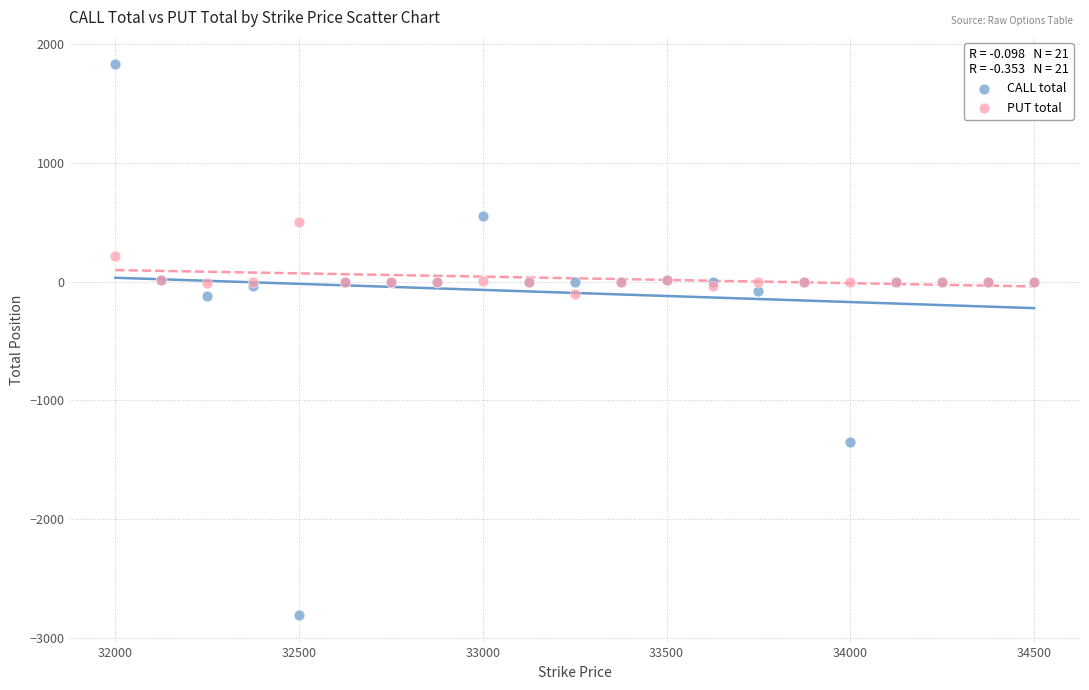

Which series has the largest Y range (max minus min)?

CALL total